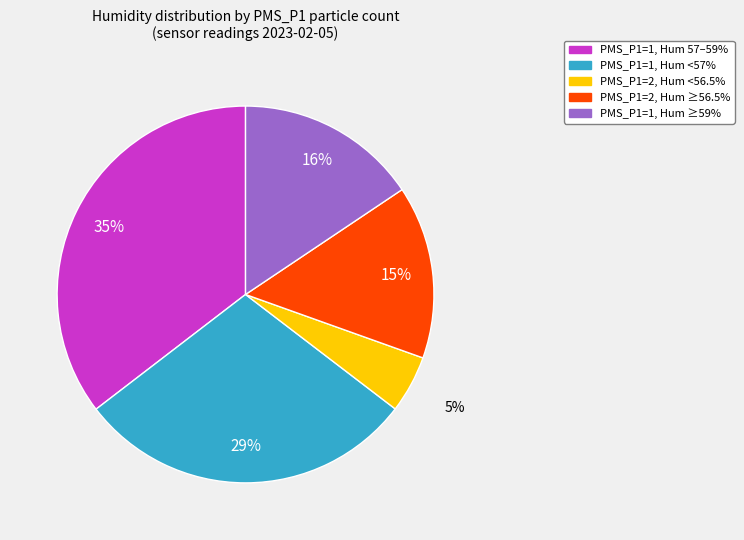

Is there a majority slice in this chart?

No